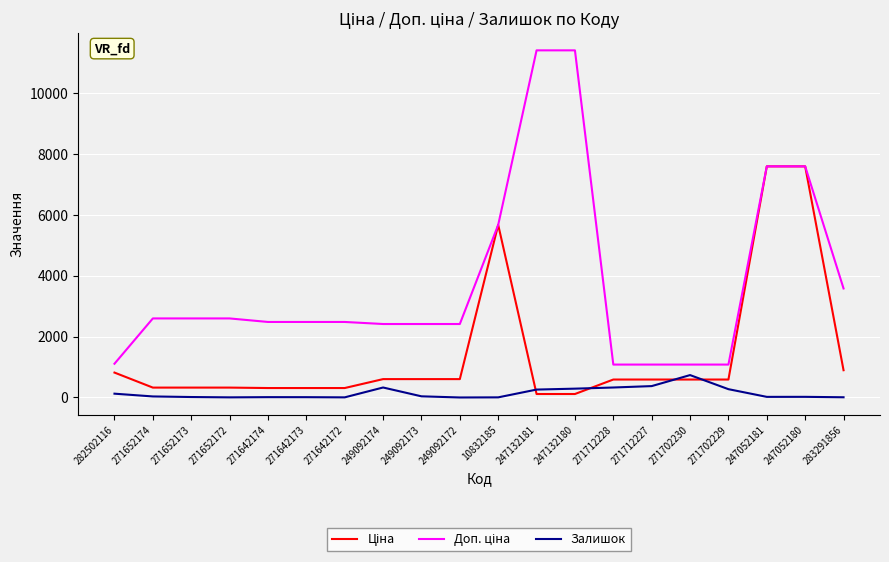

How many lines are shown in the chart?

3